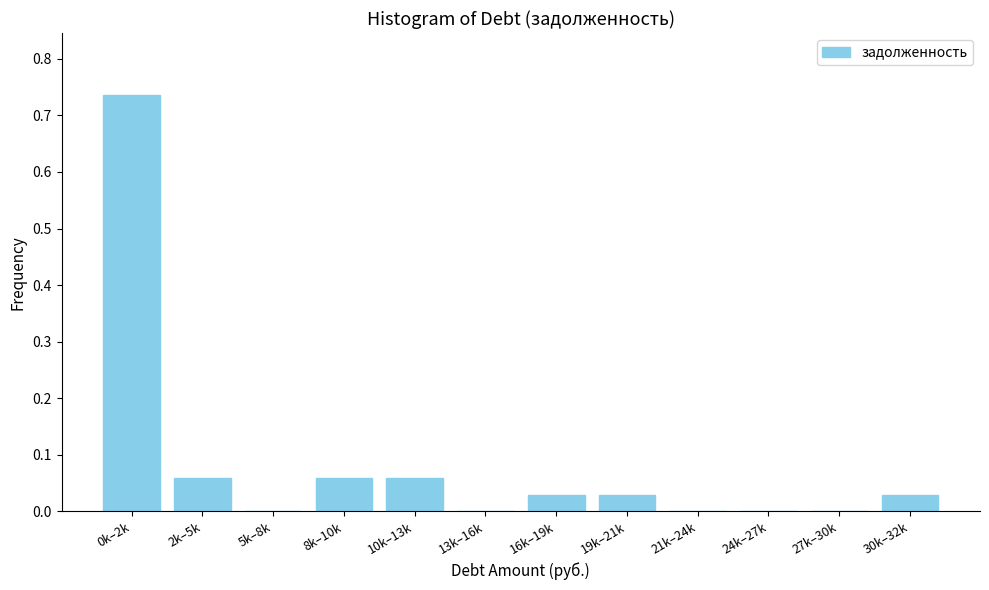

Is it true that the value at 21k–24k is 0.0?

True